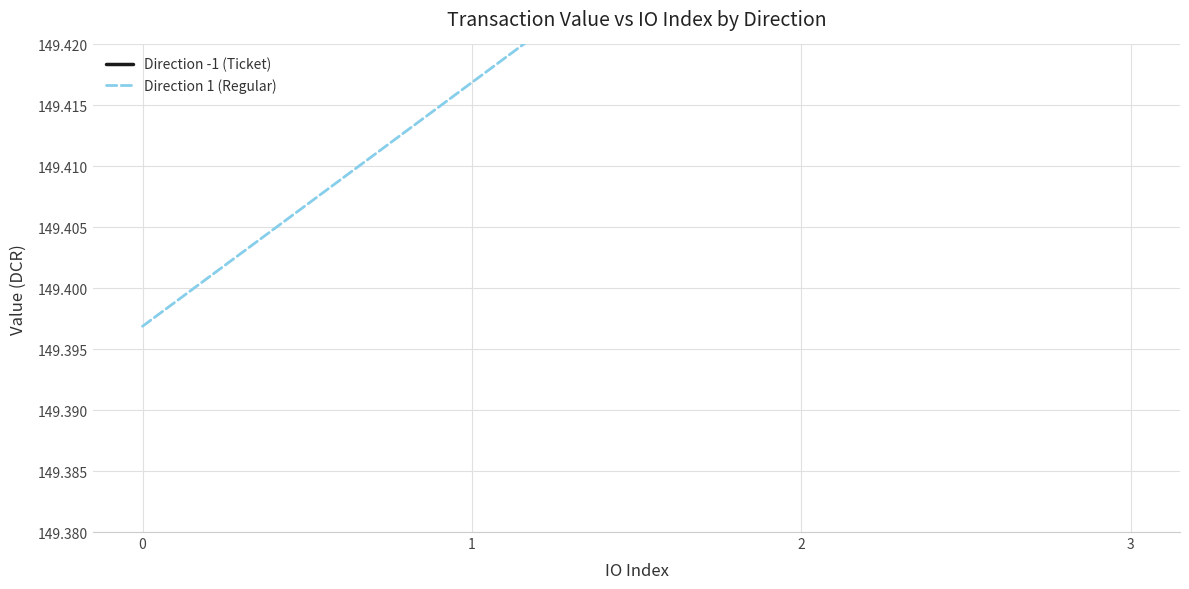

Reading left to right, list all the values displayed in this chart.

Direction -1 (Ticket): 149.4	149.4	149.4	149.4
Direction 1 (Regular): 149.4	149.4	149.4	149.5